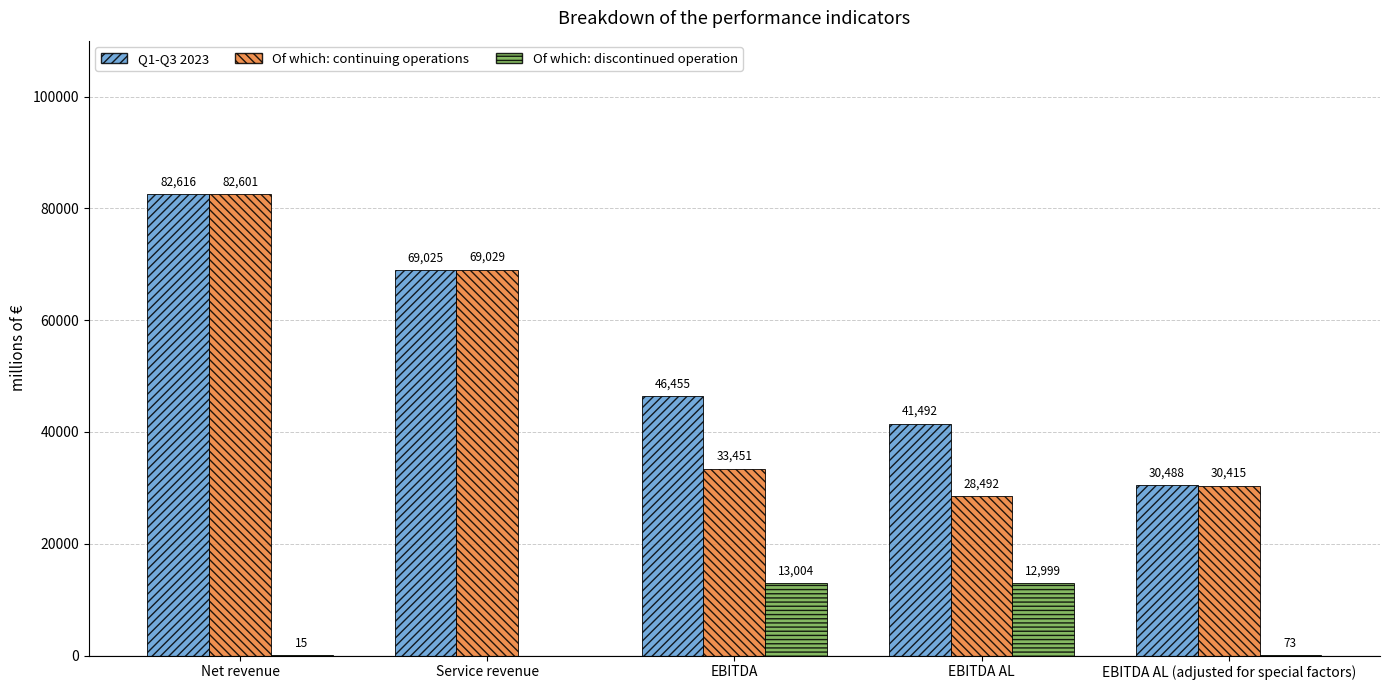

Is it true that Of which: discontinued operation equals 15 at Net revenue?

True